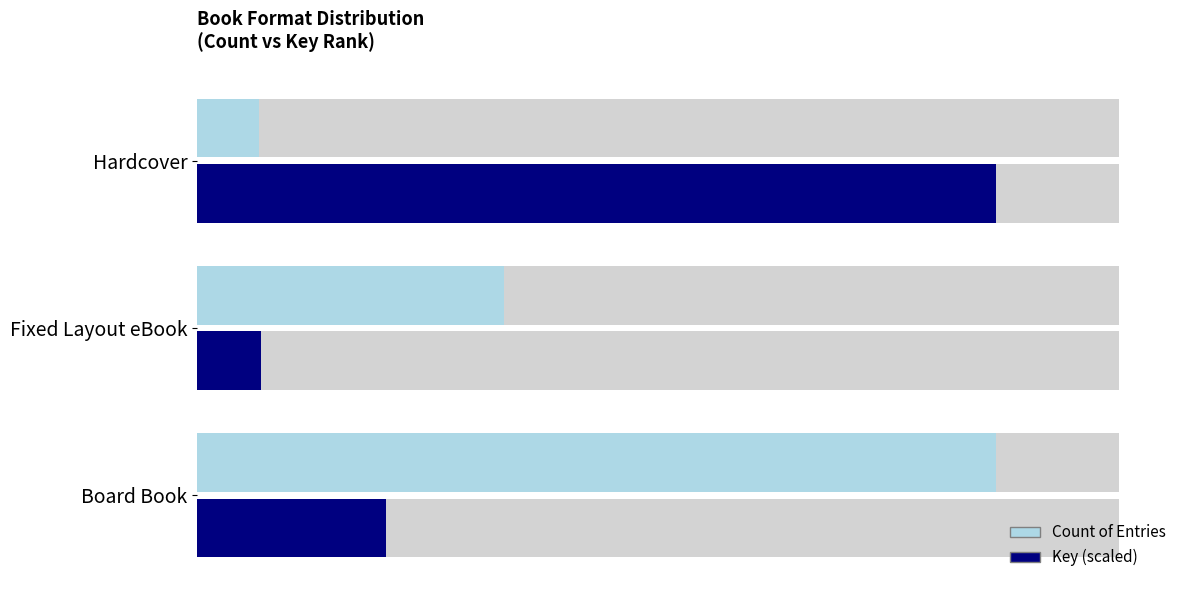

Rank the series by their average value, from highest to lowest.

Count, Key (scaled)